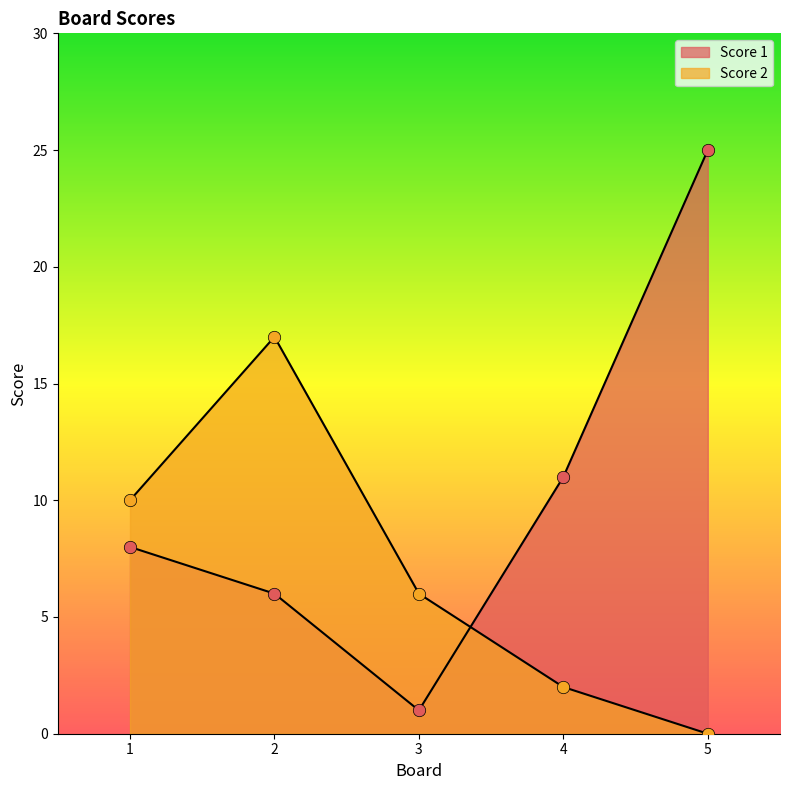

Which series contains the lowest Y value?

Score 2